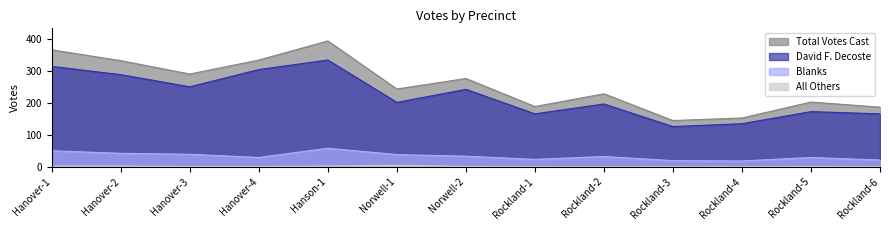

What is the sum of all All Others values?

14